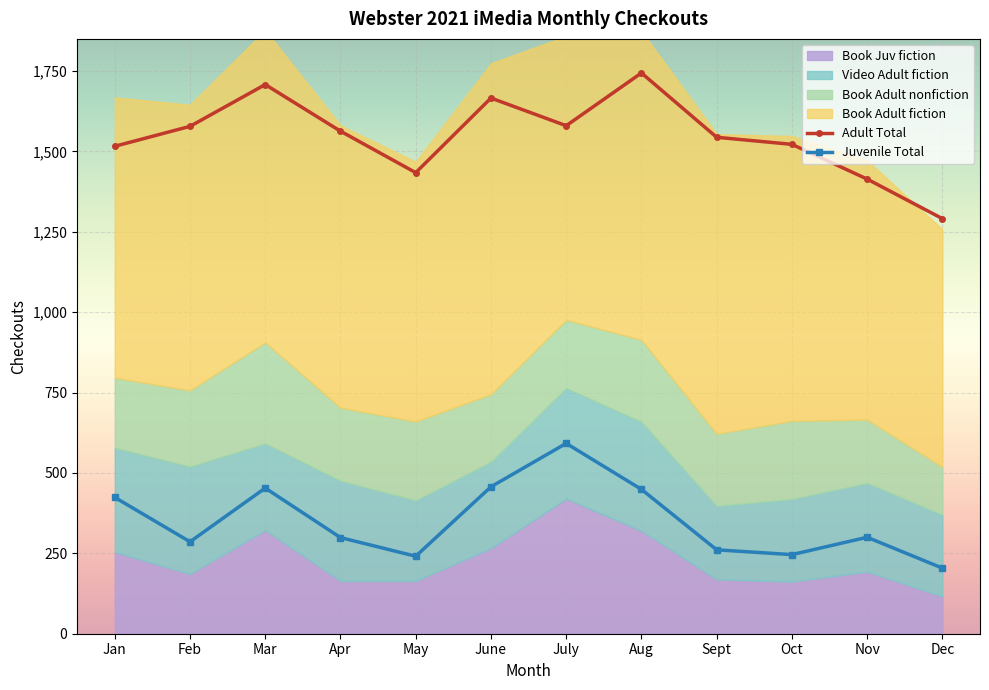

How many data points in Juvenile Total are less than 300?

6